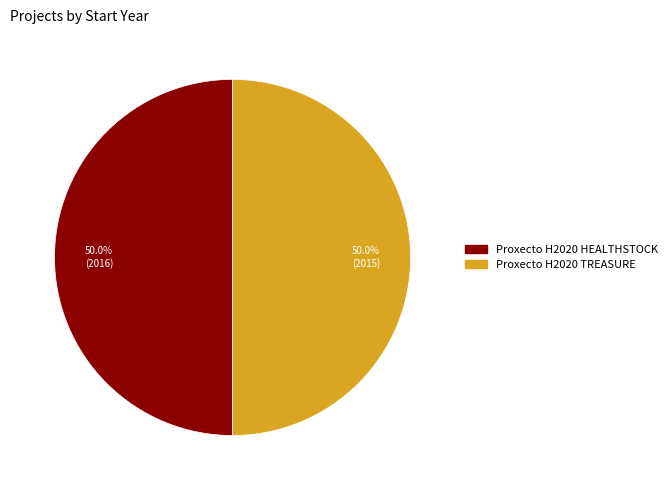

Combined, do Proxecto H2020 HEALTHSTOCK and Proxecto H2020 TREASURE account for over 50%?

Yes